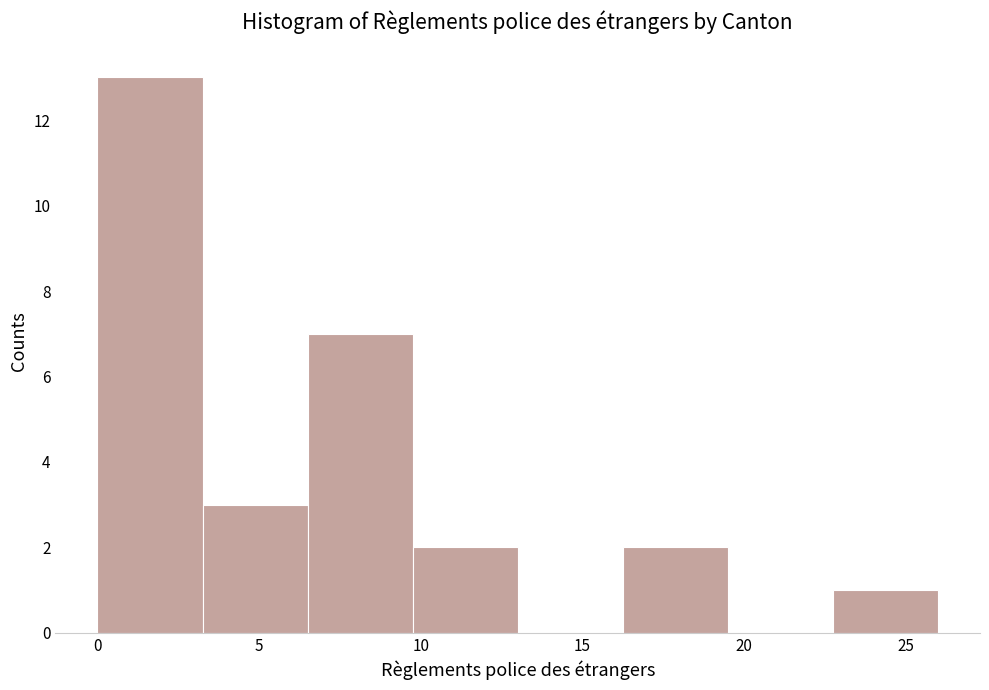

How tall is the bar that spans 3.25 to 6.50 on the x-axis? Neither the bar edges nor the heights are printed on the chart, so give them approximately, as read against the axes.

3